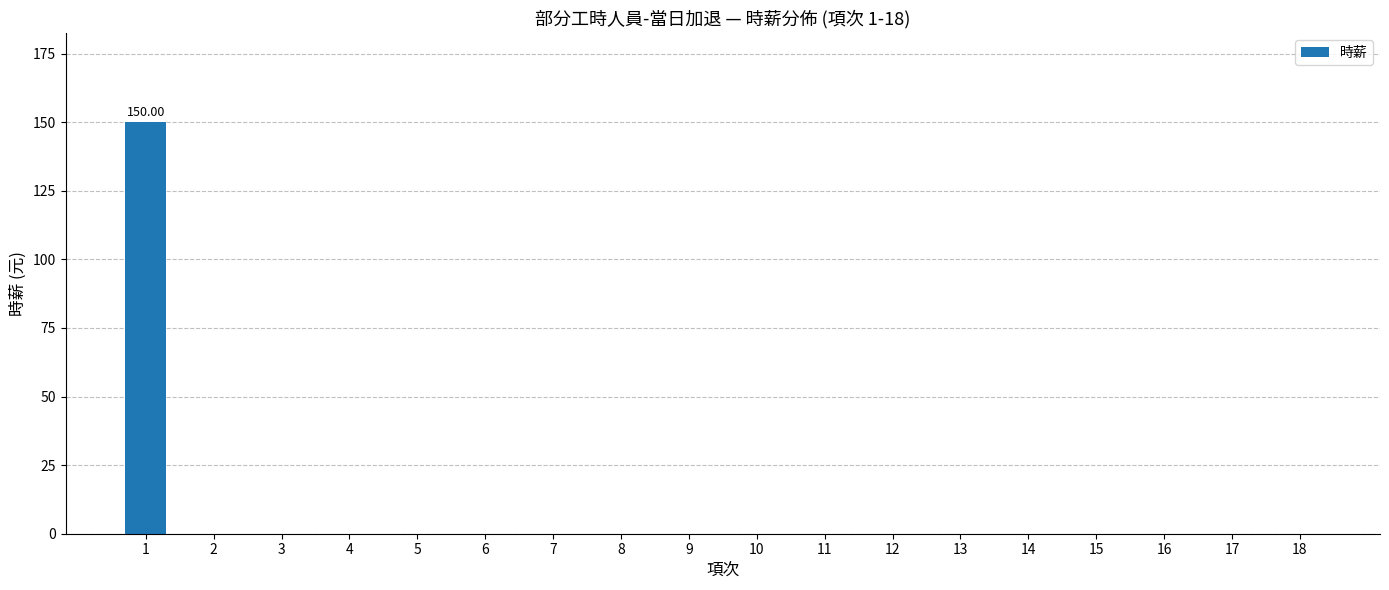

Between 16 and 6, which is larger?

16